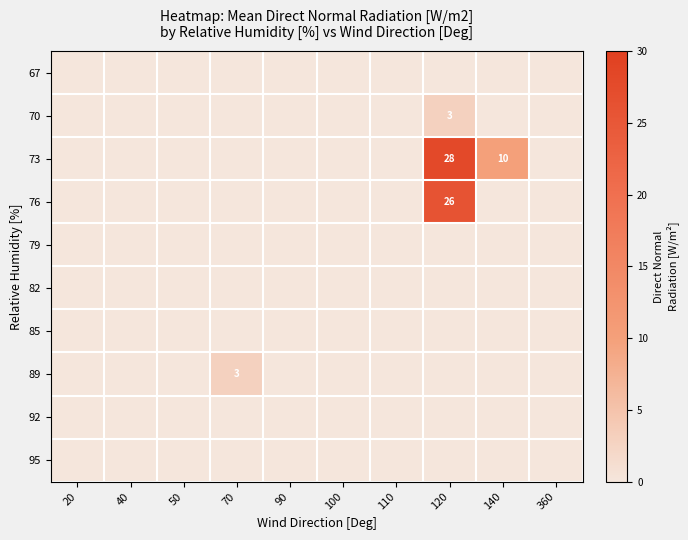

At how many categories does at least one series exceed 6?

2